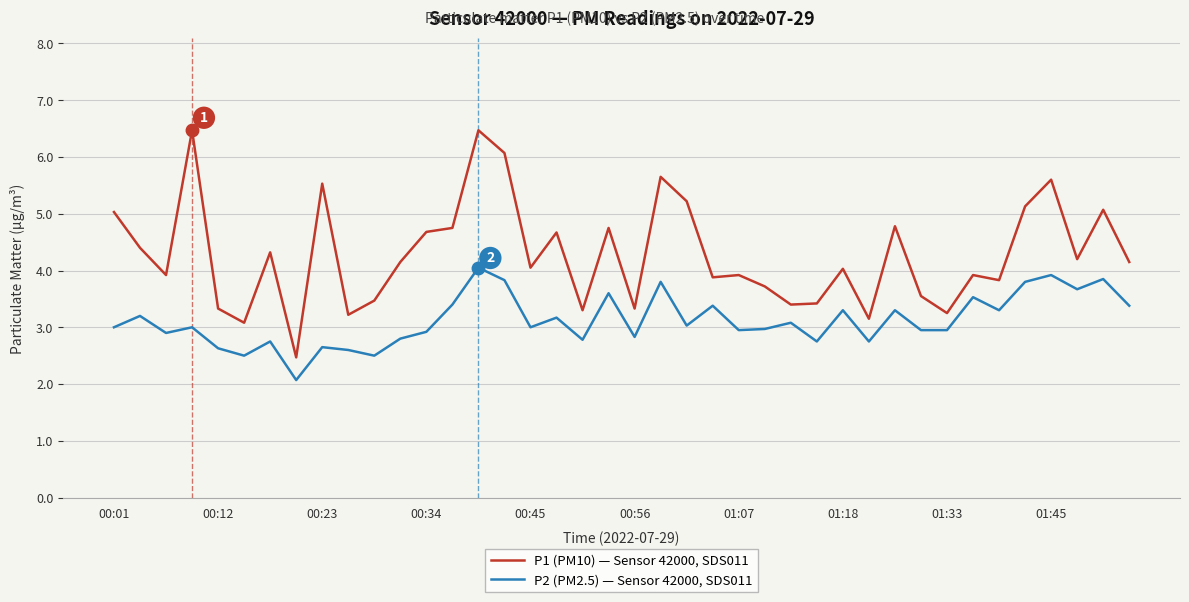

True or false: P2 (PM2.5) — Sensor 42000, SDS011 and P1 (PM10) — Sensor 42000, SDS011 cross at least once.

False